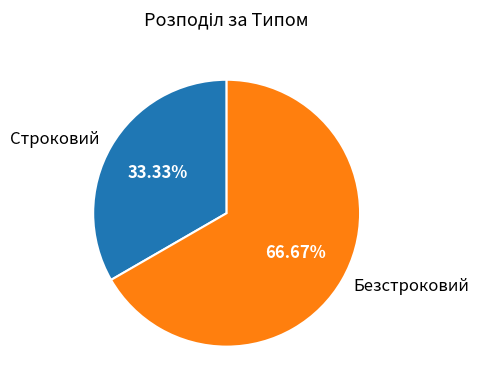

To the nearest percent, what is the difference between the largest and smallest slice percentages?

33%